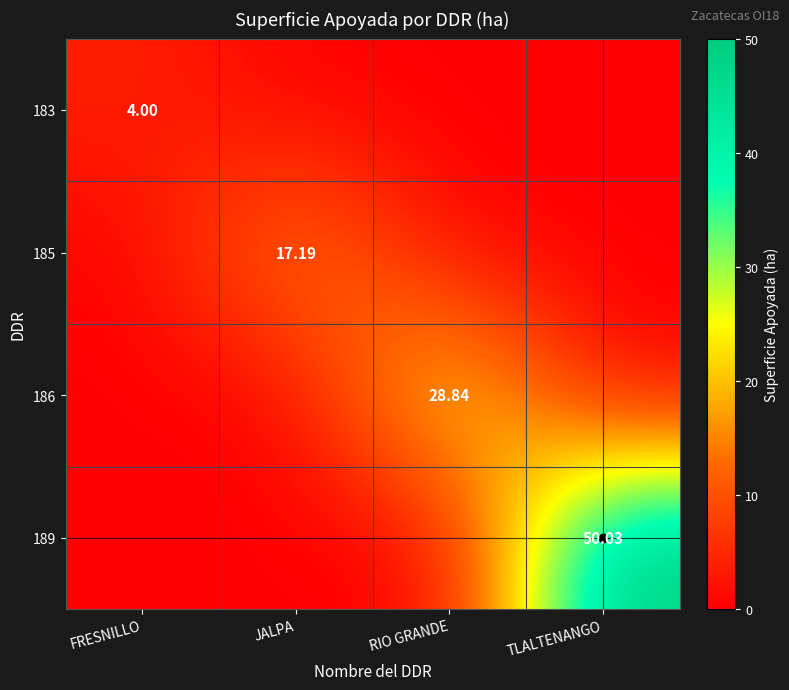

The 185 series shows 0.0 at RIO GRANDE. True or false?

True